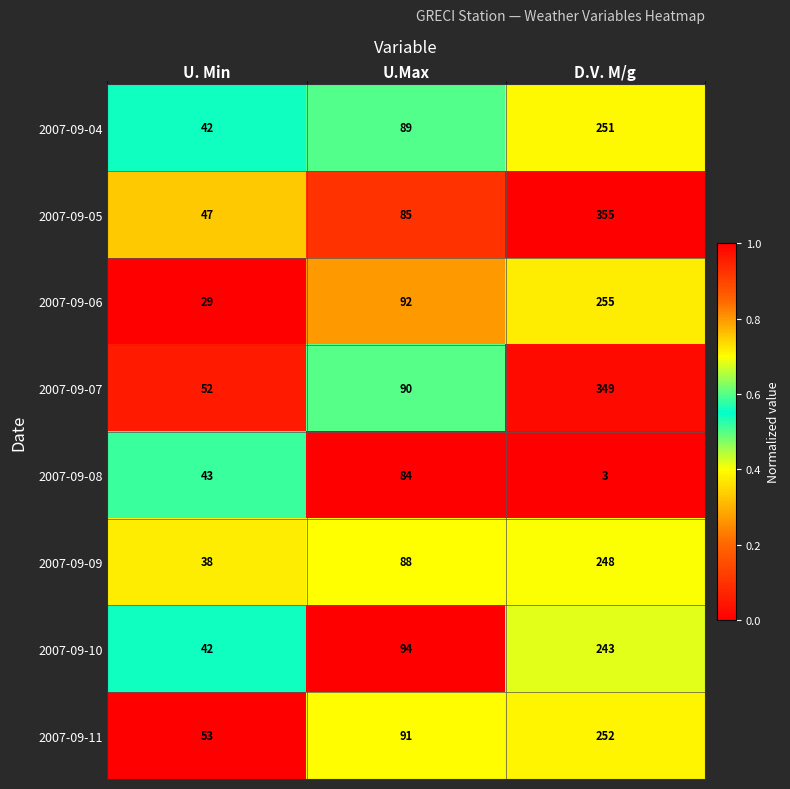

What is the sum of the 2007-09-11 values at U.Max and U. Min?

144